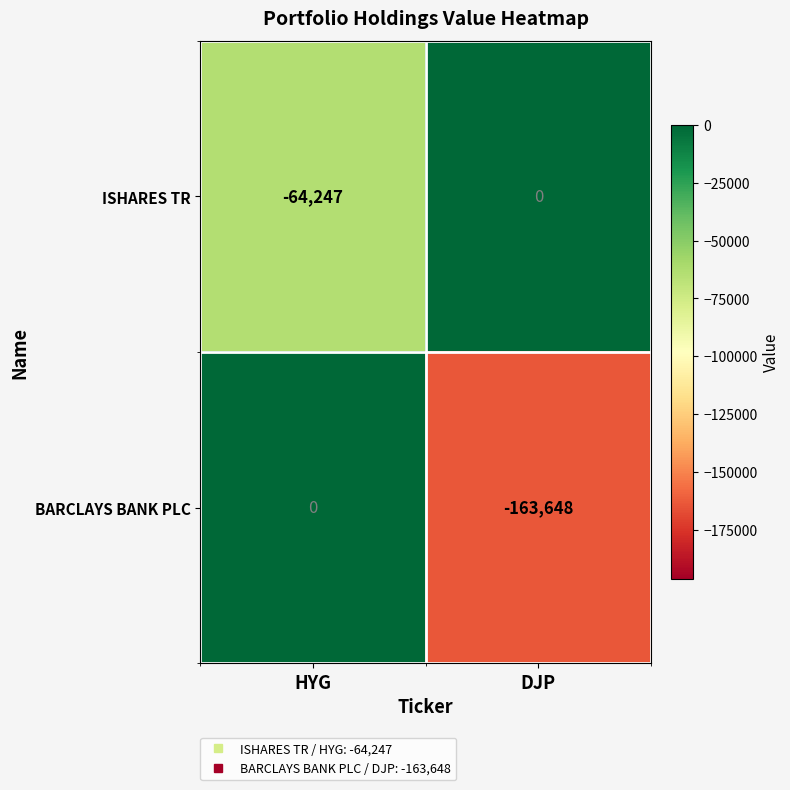

Which category has the lowest value in the ISHARES TR series?

HYG